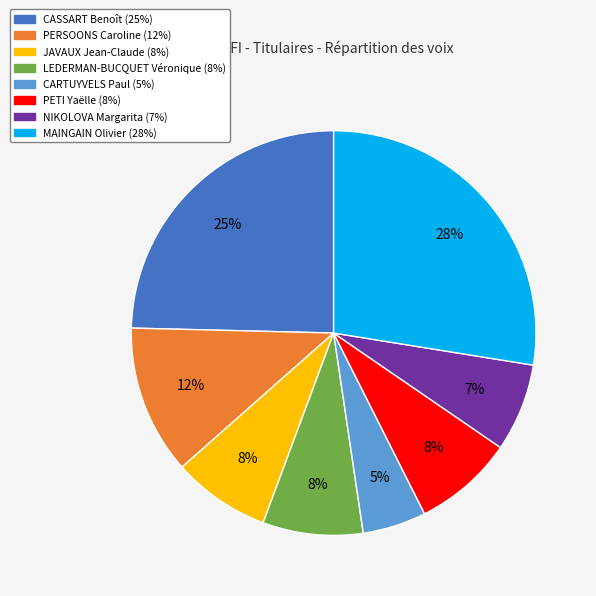

Count the number of slices in the pie.

8